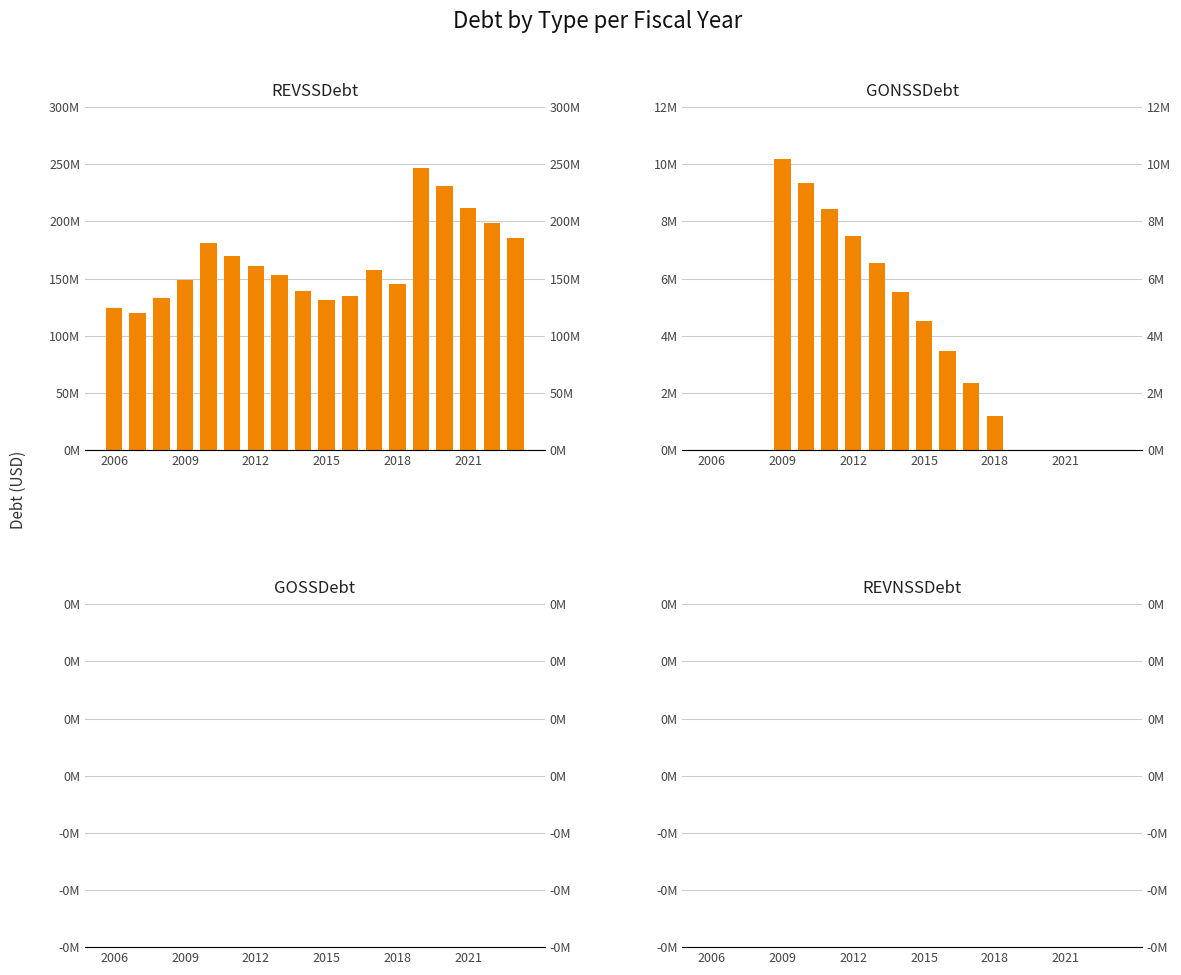

Between 13 and 15, which series saw the biggest shift?

REVSSDebt